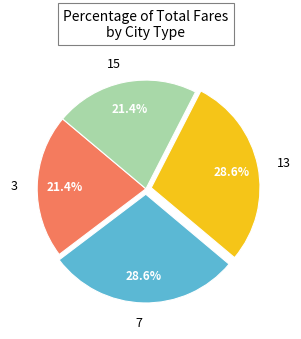

True or false: 7 accounts for 18% of the total.

False